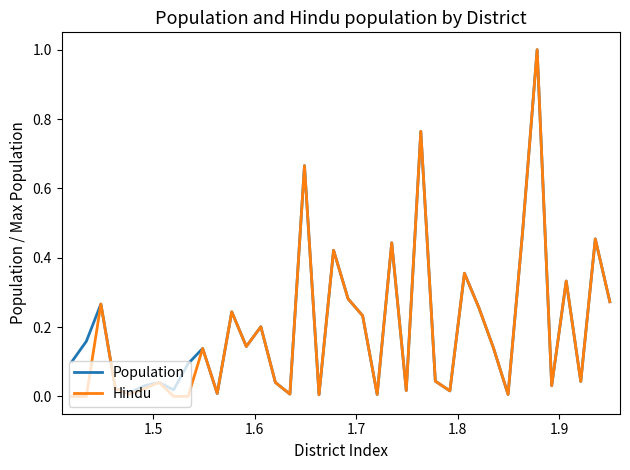

What is the sum of all Population values?

7.8